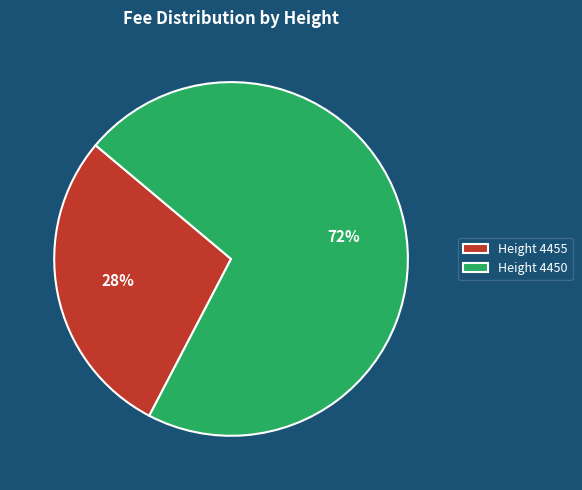

To the nearest percent, what is the average slice percentage?

50%